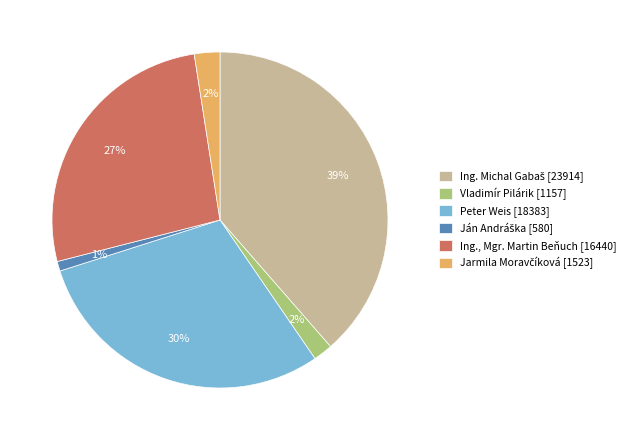

Is there any slice that represents more than half of the pie?

No